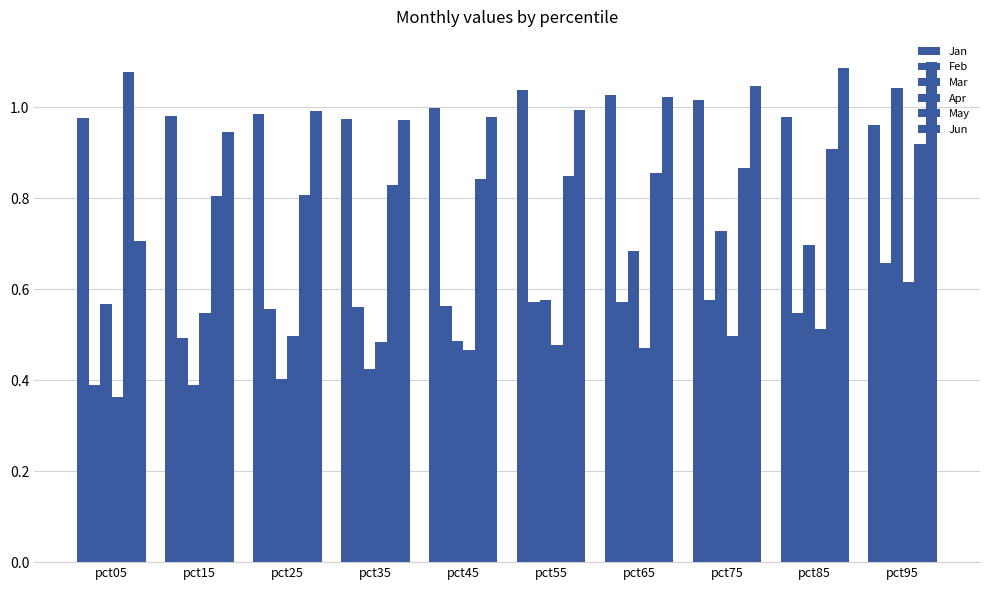

Reading left to right, extract all data points from this chart.

Jan: 1.0	1.0	1.0	1.0	1.0	1.0	1.0	1.0	1.0	1.0
Feb: 0.4	0.5	0.6	0.6	0.6	0.6	0.6	0.6	0.5	0.7
Mar: 0.6	0.4	0.4	0.4	0.5	0.6	0.7	0.7	0.7	1.0
Apr: 0.4	0.5	0.5	0.5	0.5	0.5	0.5	0.5	0.5	0.6
May: 1.1	0.8	0.8	0.8	0.8	0.8	0.9	0.9	0.9	0.9
Jun: 0.7	0.9	1.0	1.0	1.0	1.0	1.0	1.0	1.1	1.1